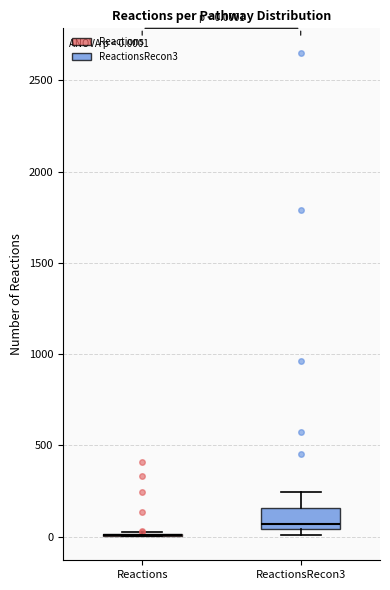

Comparing the boxes themselves (not the whiskers), which one is the tallest?

ReactionsRecon3